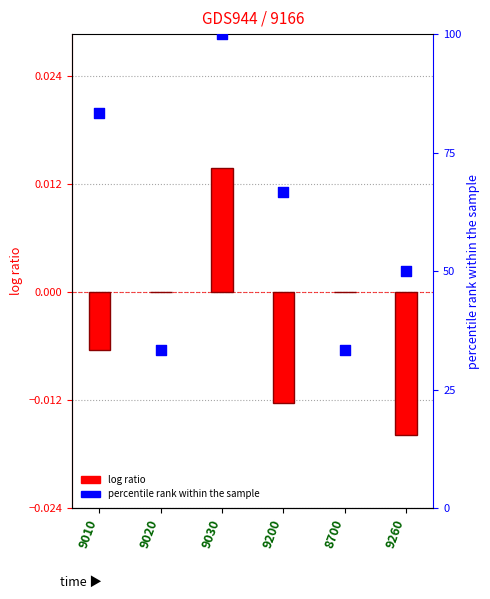

What is the total value across all series at 9260?

50.0